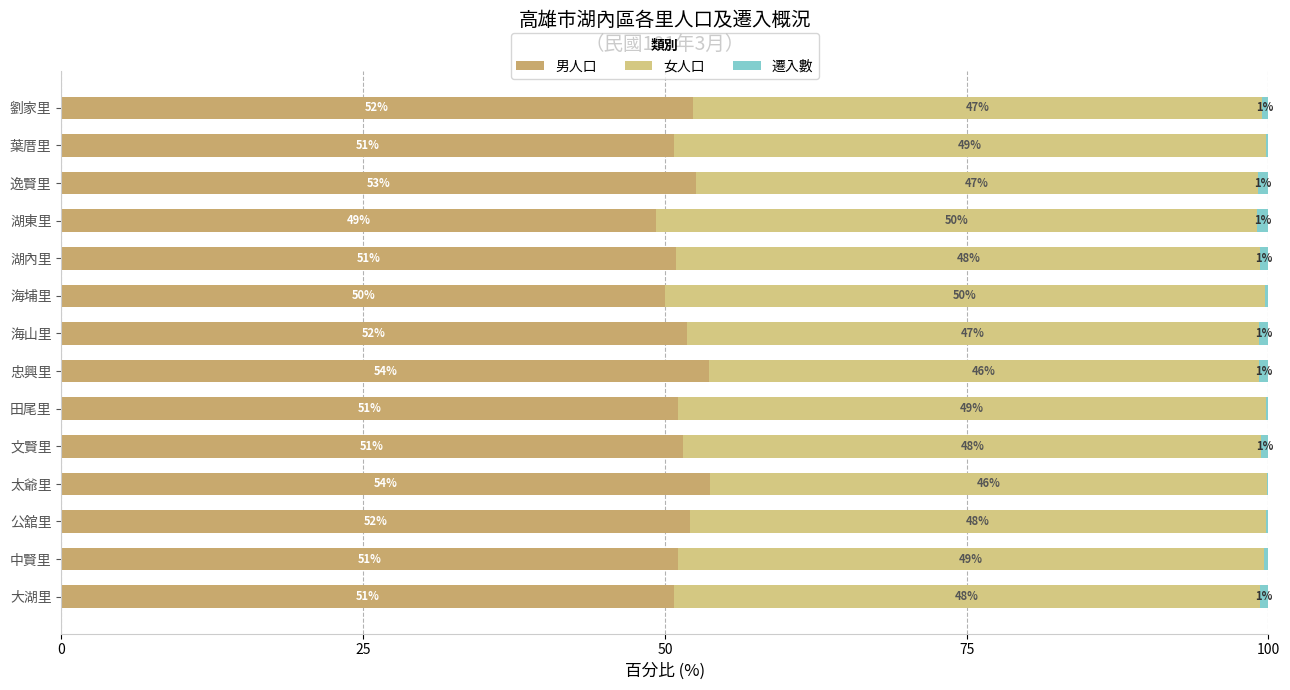

How many distinct data groups are displayed?

3